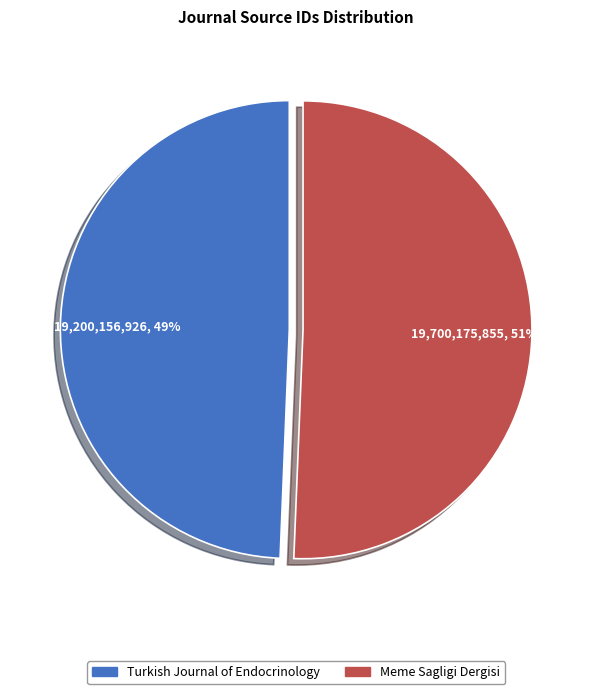

Does any single category account for the majority?

Yes